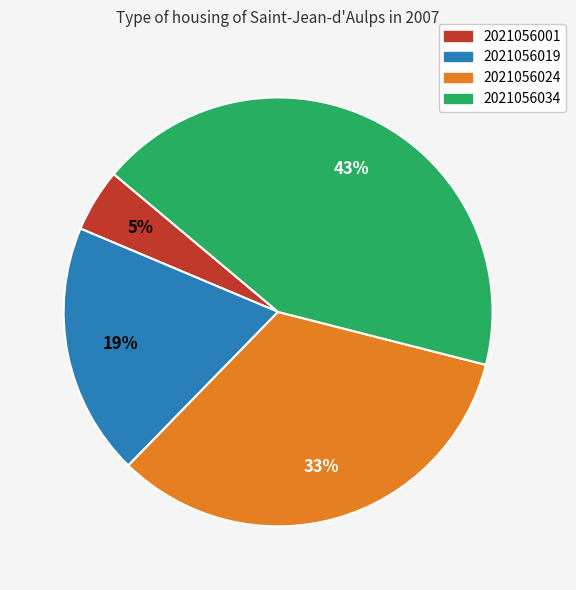

What is the largest slice in the pie chart?

2021056034